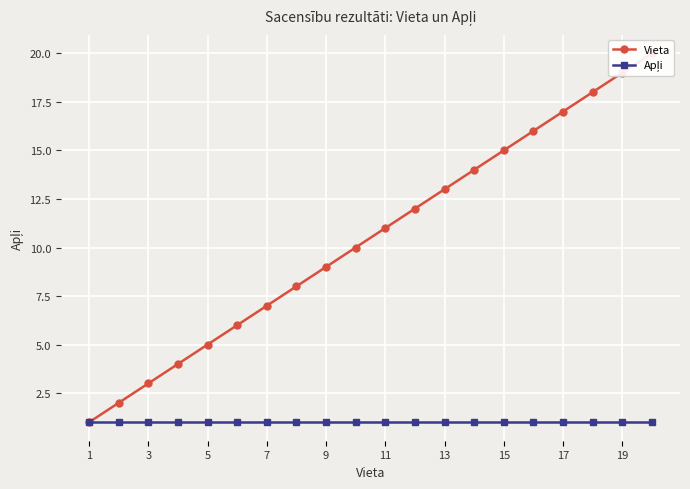

How many lines are shown in the chart?

2